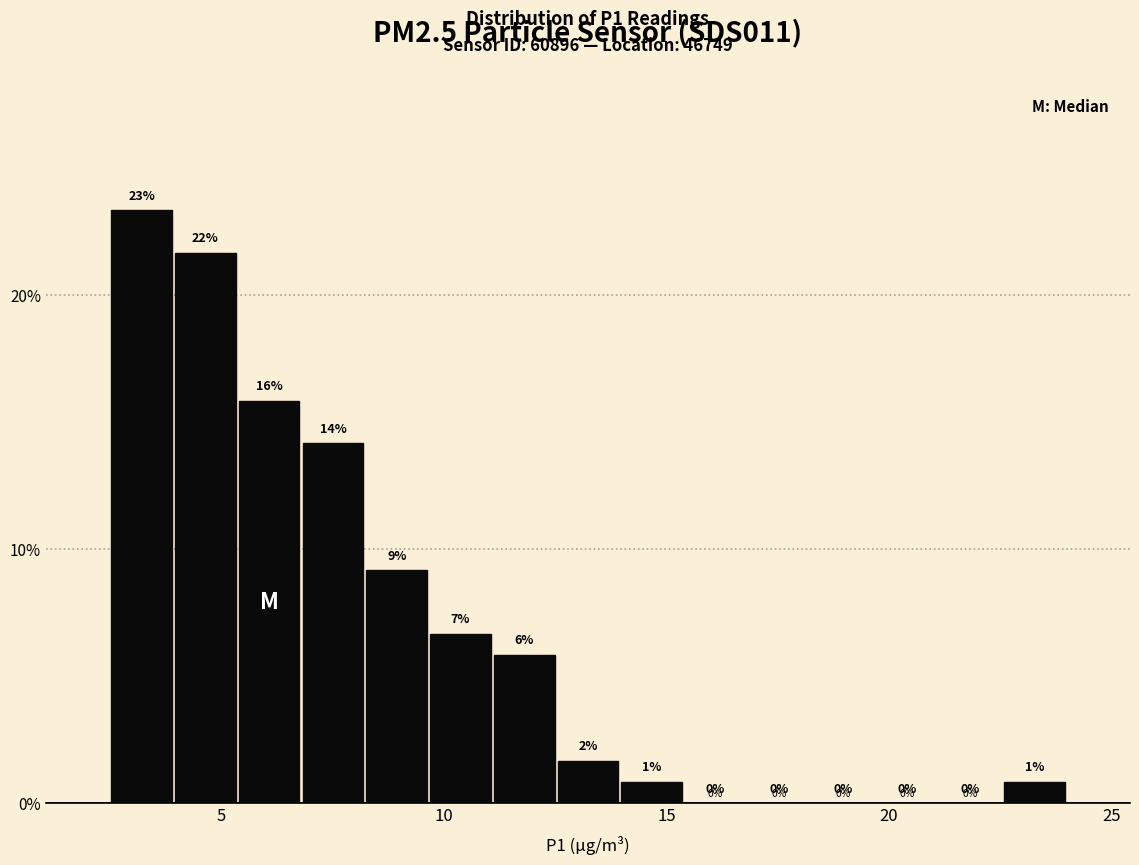

Read against the x-axis, roughly where is the centre of the tallest bar?

3.0